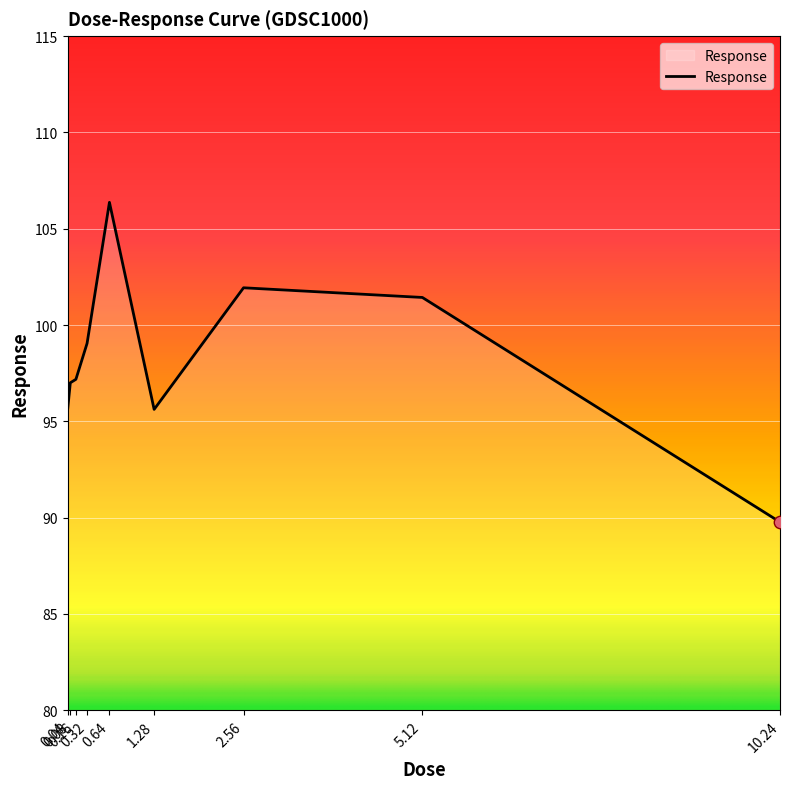

Approximately how many times larger is the value at 0.08 compared to 5.12?

1.0